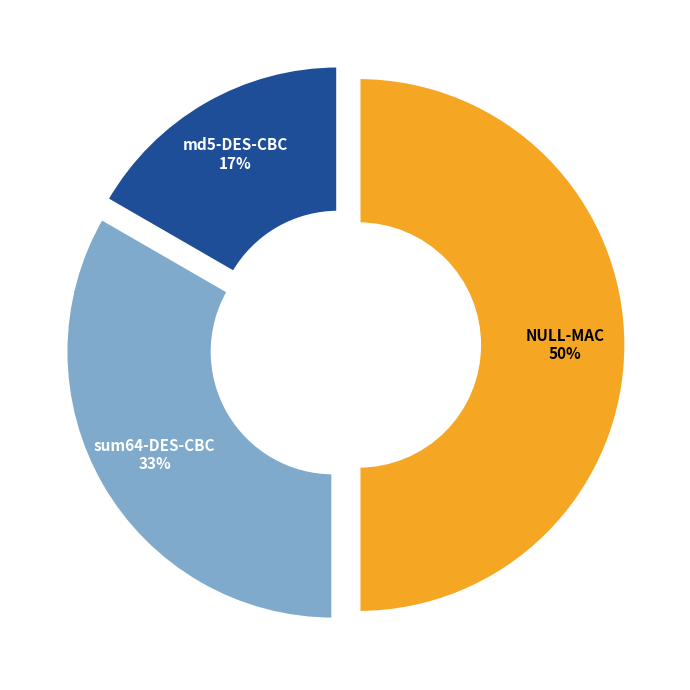

What is the largest slice in the pie chart?

NULL-MAC